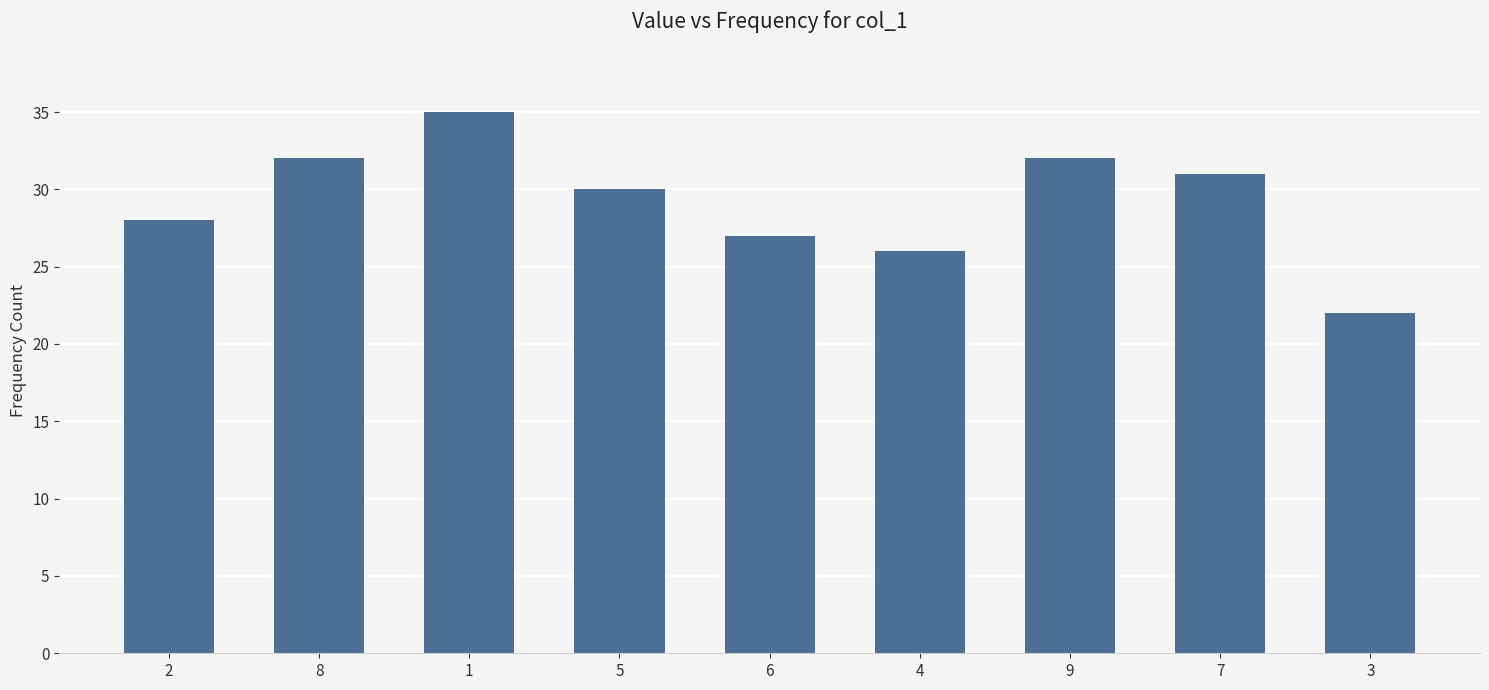

Where does the data first go above 30?

8